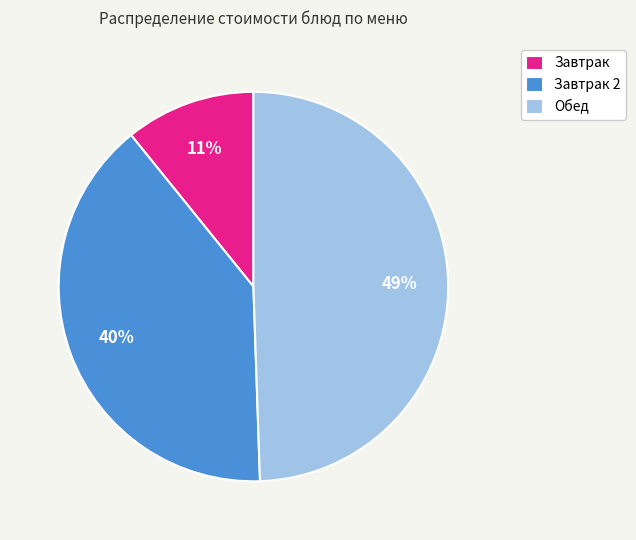

Combined, do Обед and Завтрак account for over 50%?

Yes